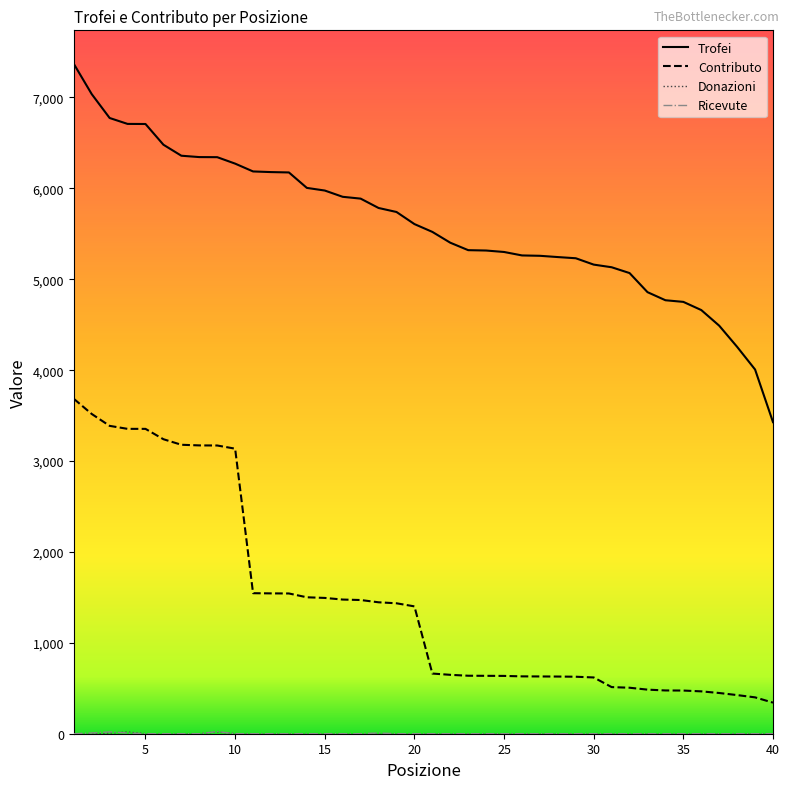

How many lines are shown in the chart?

4